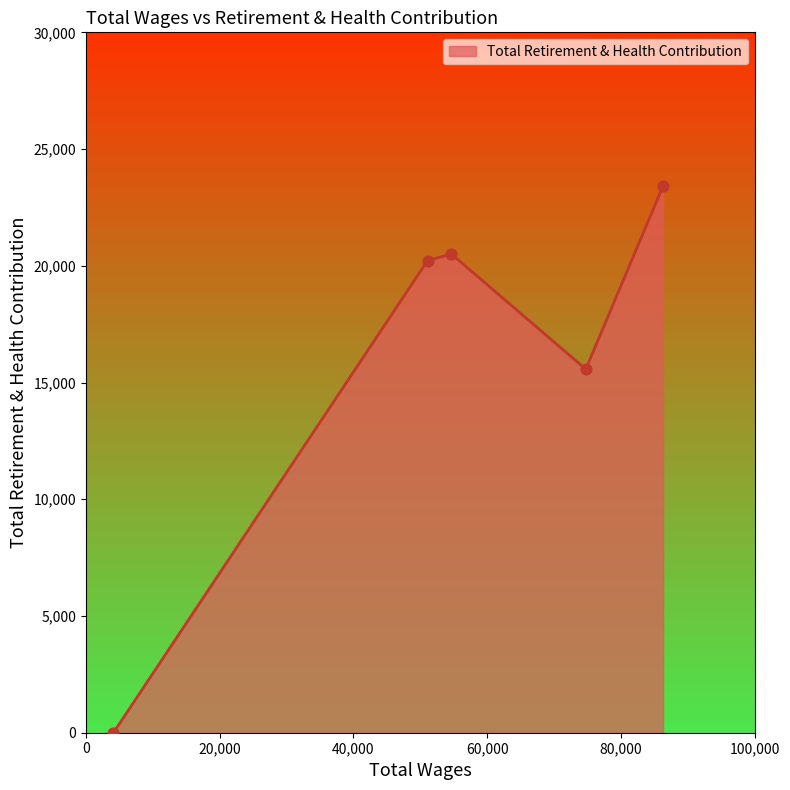

What is the sum of all values?

79714